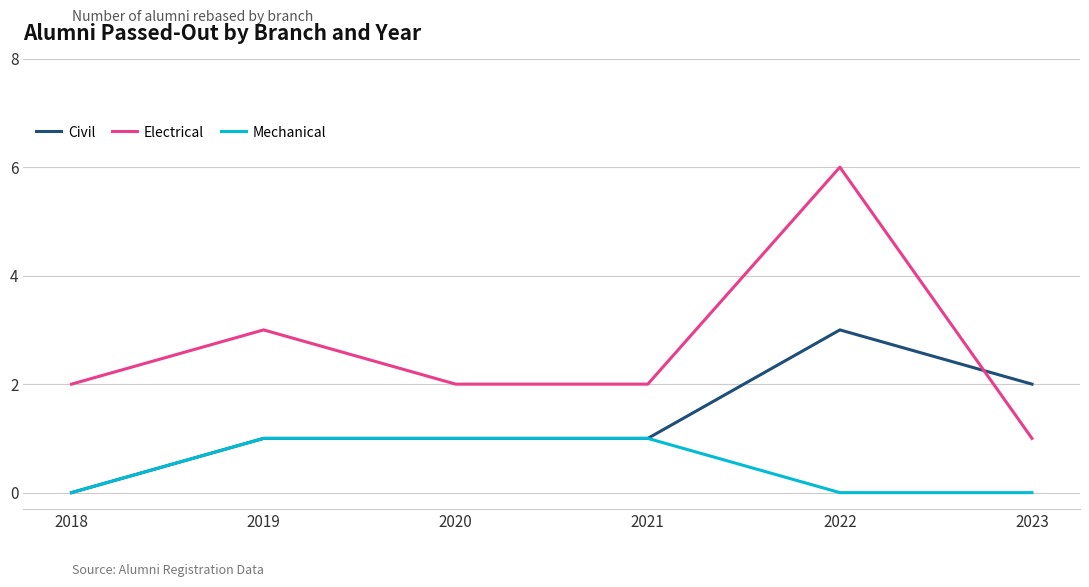

What is the difference between the highest and lowest values at 2020?

1